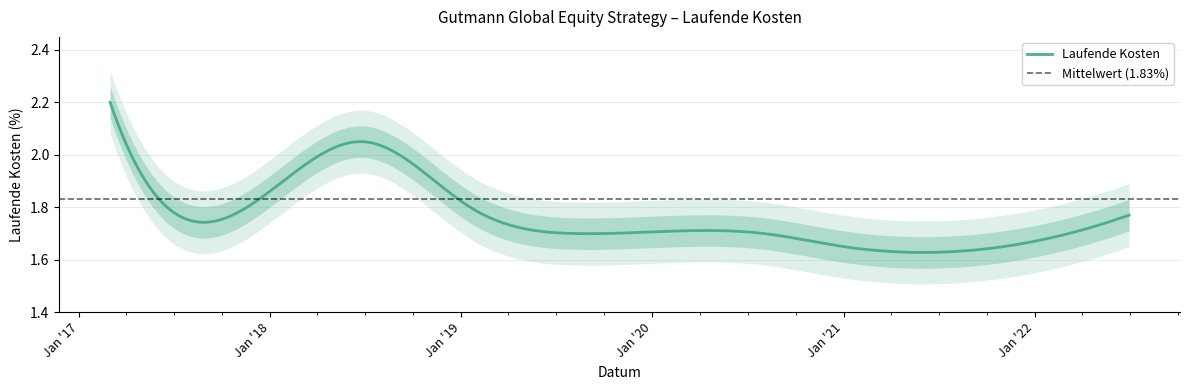

True or false: the data shows 2.6 at 2020-12-31.

False